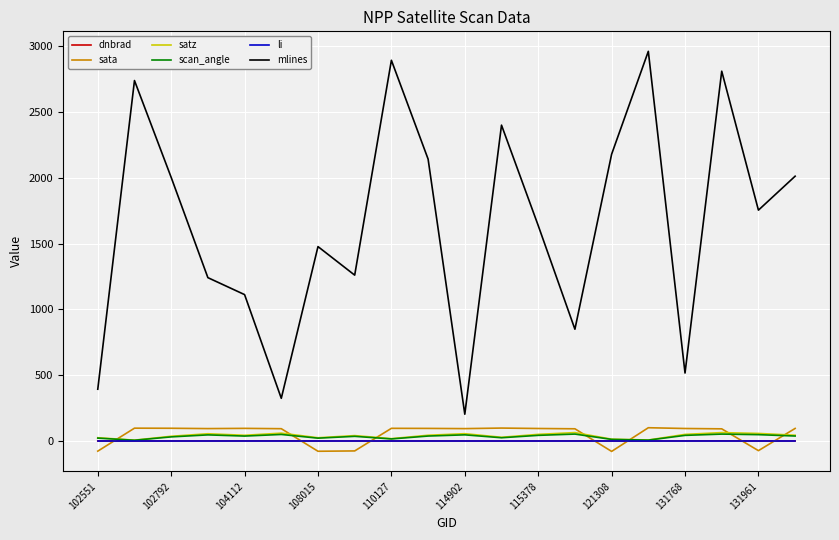

What is the greatest value displayed?

2962.0